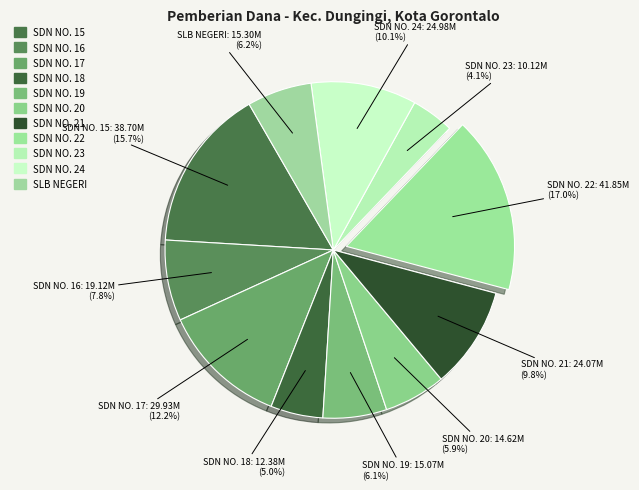

Between SDN NO. 15 and SDN NO. 19, which is larger?

SDN NO. 15